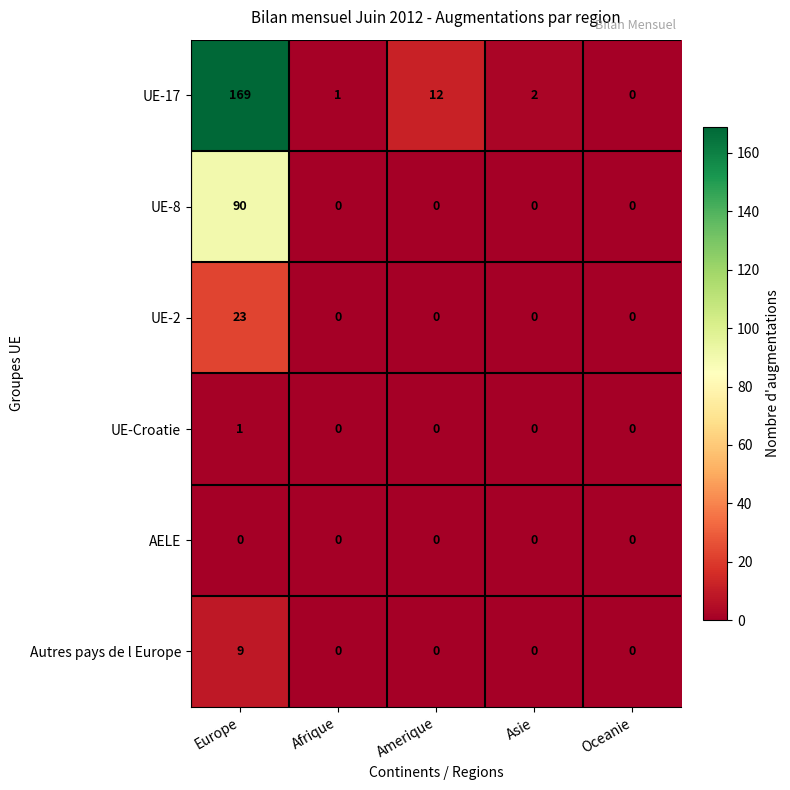

What is the total value across all series at Amerique?

12